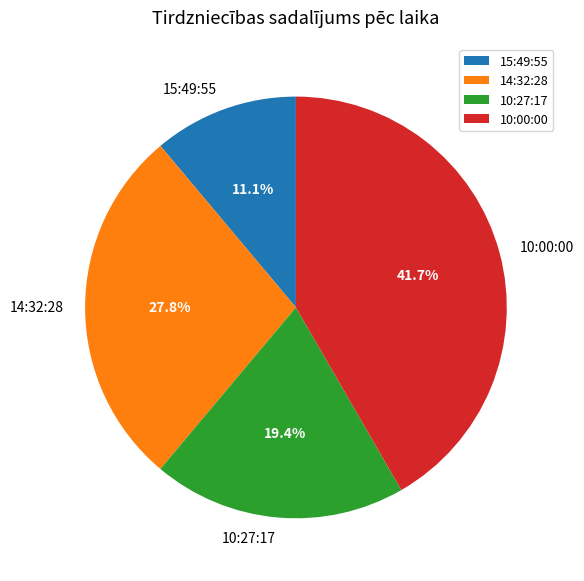

What is the smallest slice in the pie chart?

15:49:55